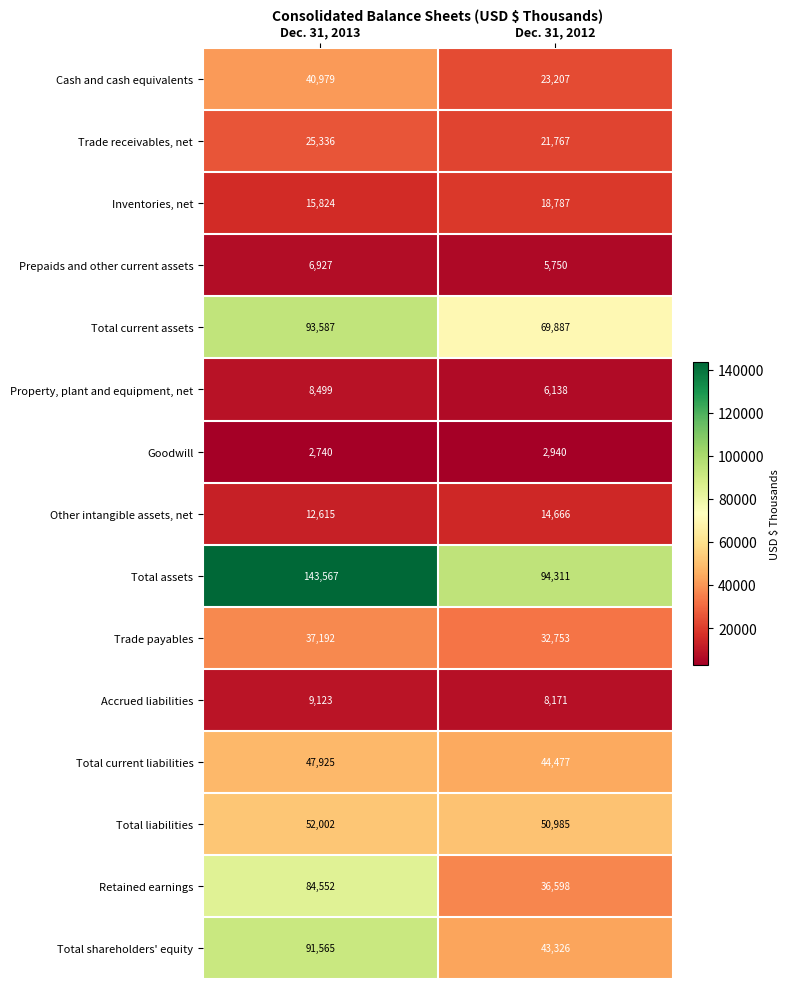

Is the value of Goodwill at Dec. 31, 2013 greater than the value of Cash and cash equivalents at Dec. 31, 2013?

No